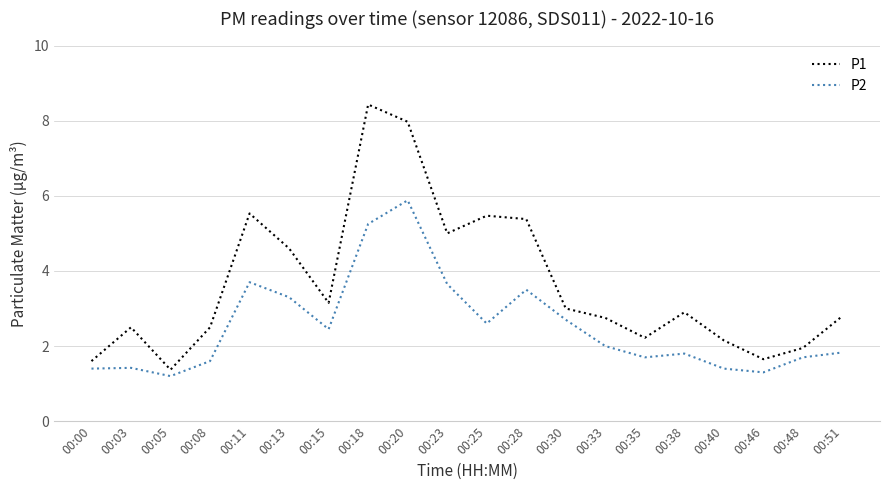

What is the difference between the P1 values at 00:00 and 00:08?

0.9